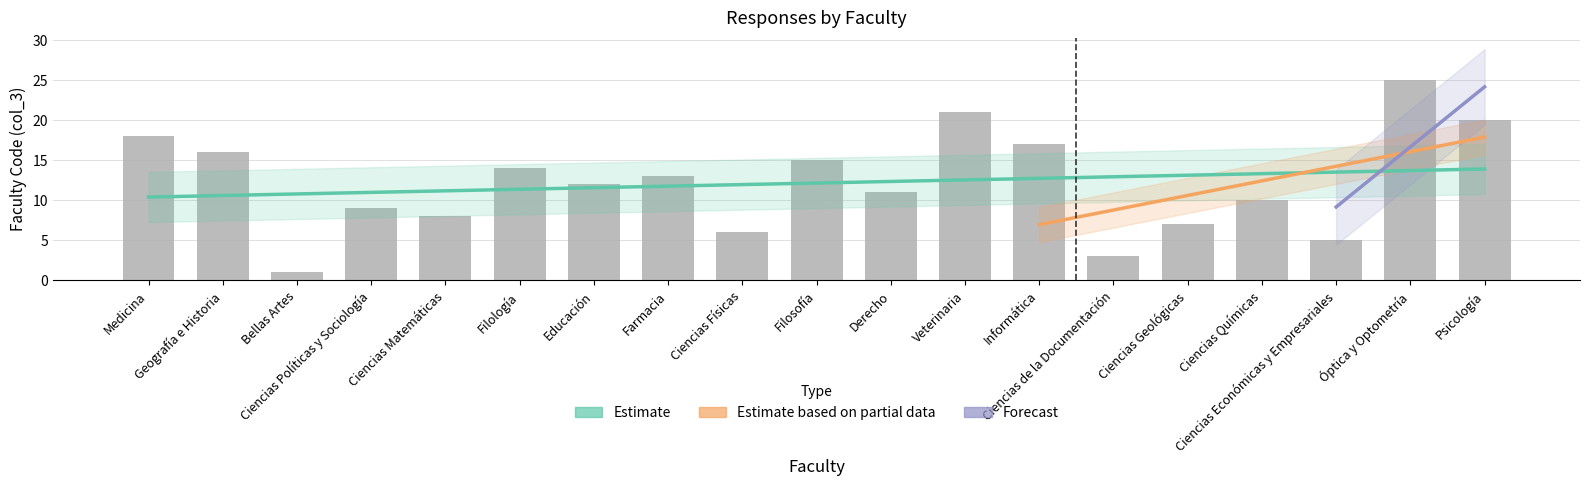

What is the value of the 10th bar from the left?

15